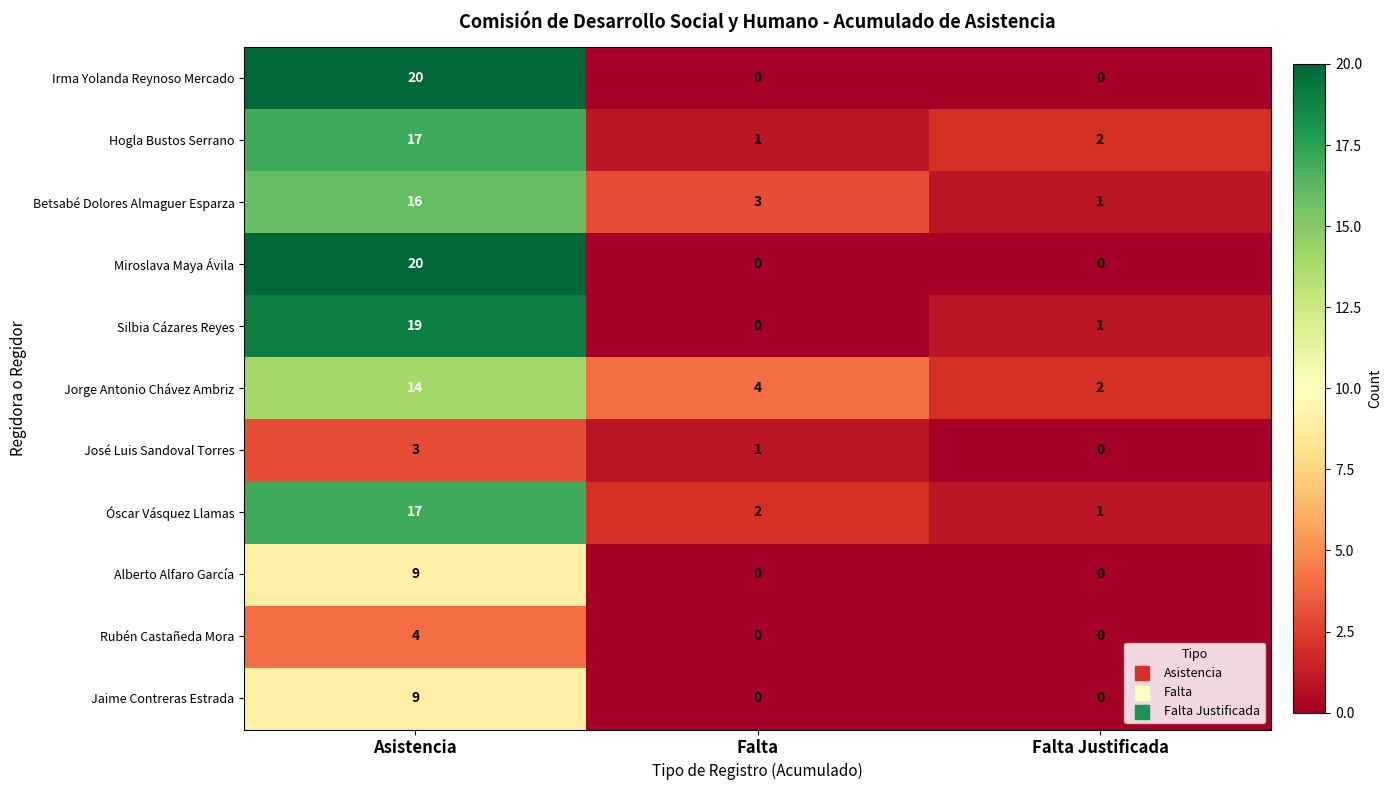

What is the difference between the highest and lowest values at Falta Justificada?

2